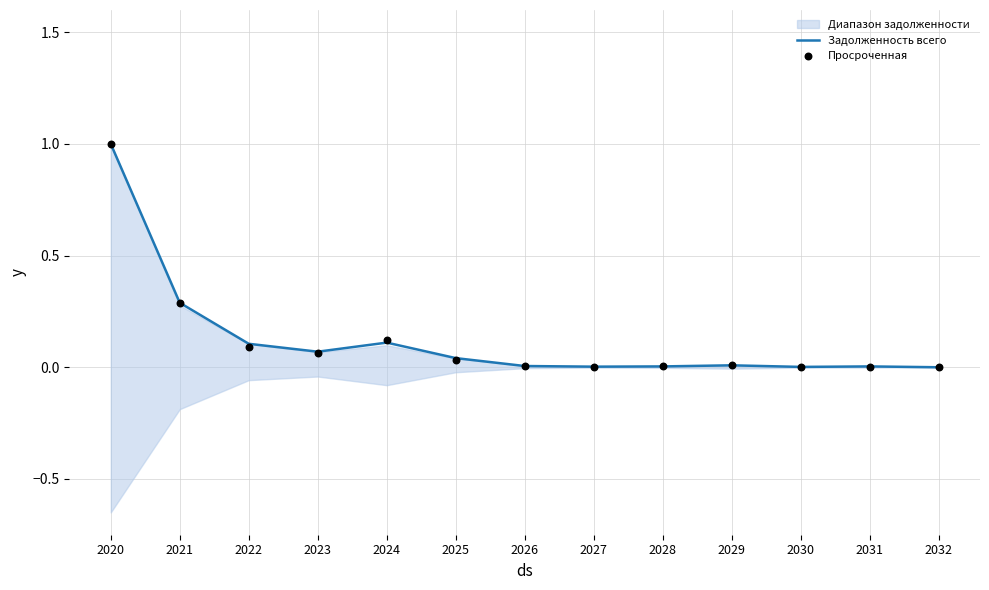

Is the value of Задолженность всего at 2030 greater than the value of Просроченная at 2024?

No